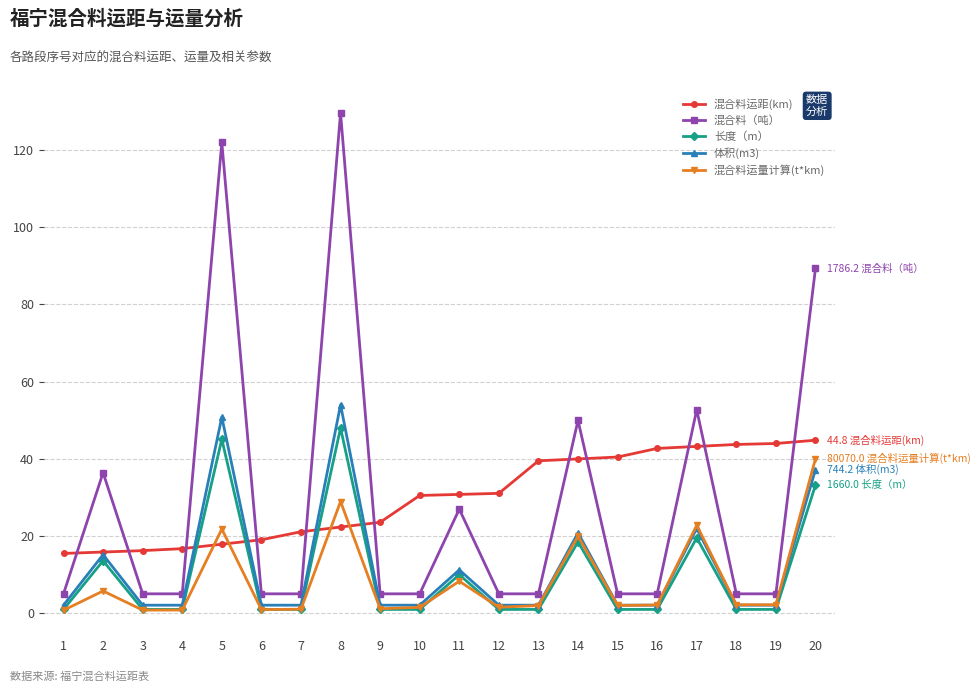

Which series changed the most between 5 and 6?

混合料（吨）